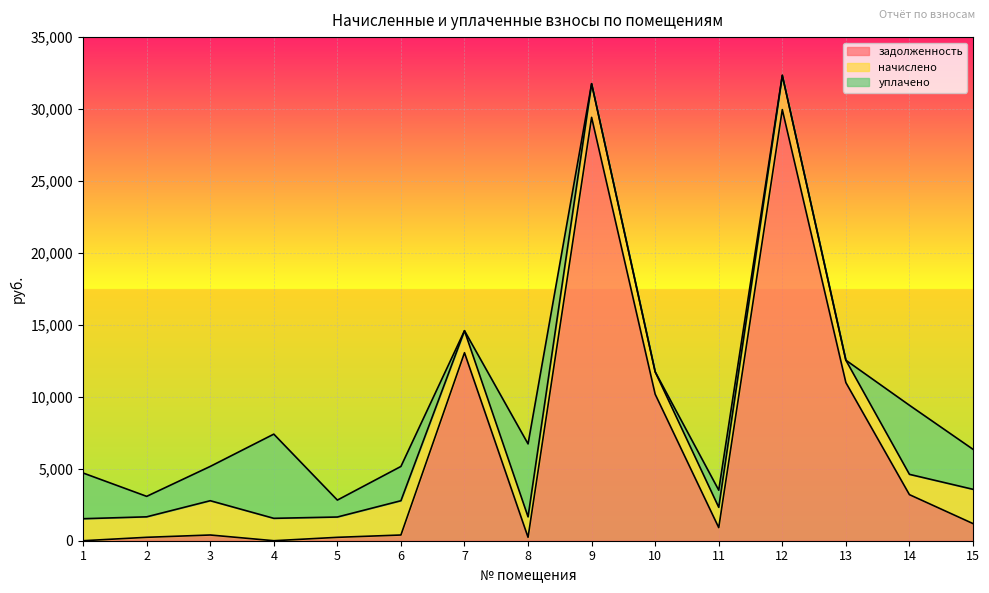

At which category does уплачено reach its first local peak?

4